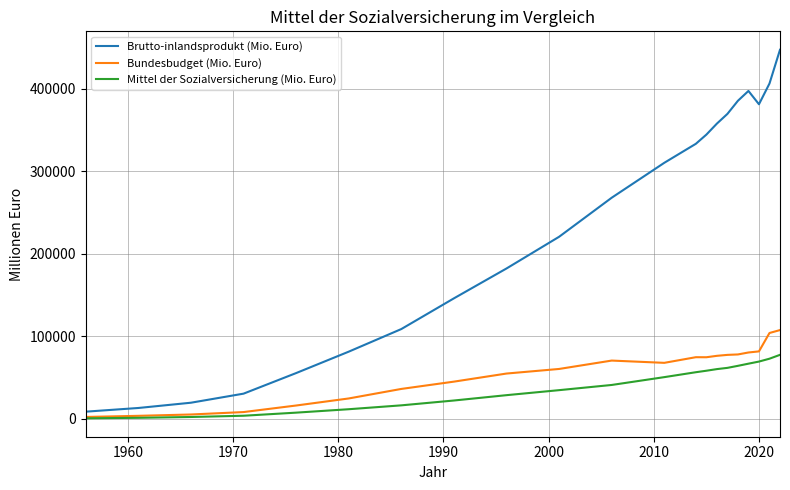

Which series has the largest range (max minus min)?

Brutto-inlandsprodukt (Mio. Euro)